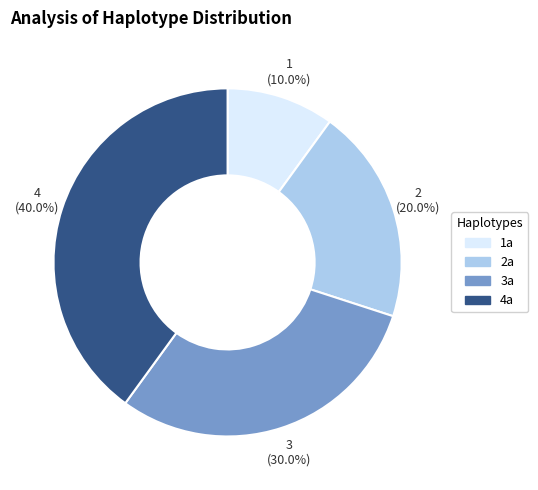

Which category has the smallest portion of the pie?

1a